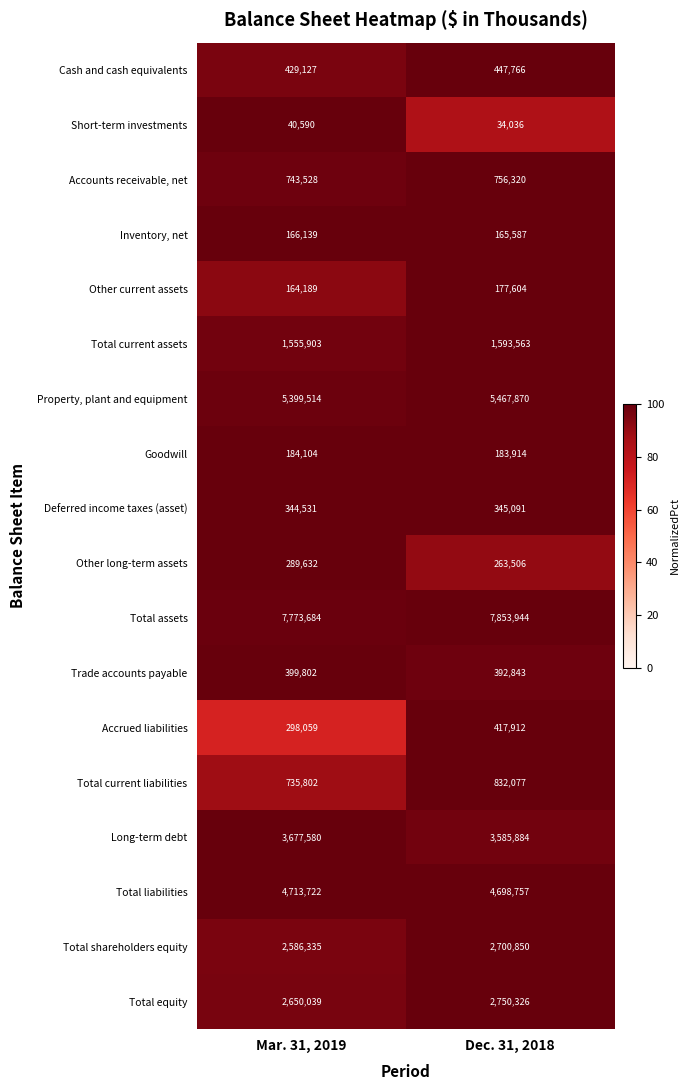

How many data points in Total assets are less than 7853944?

1